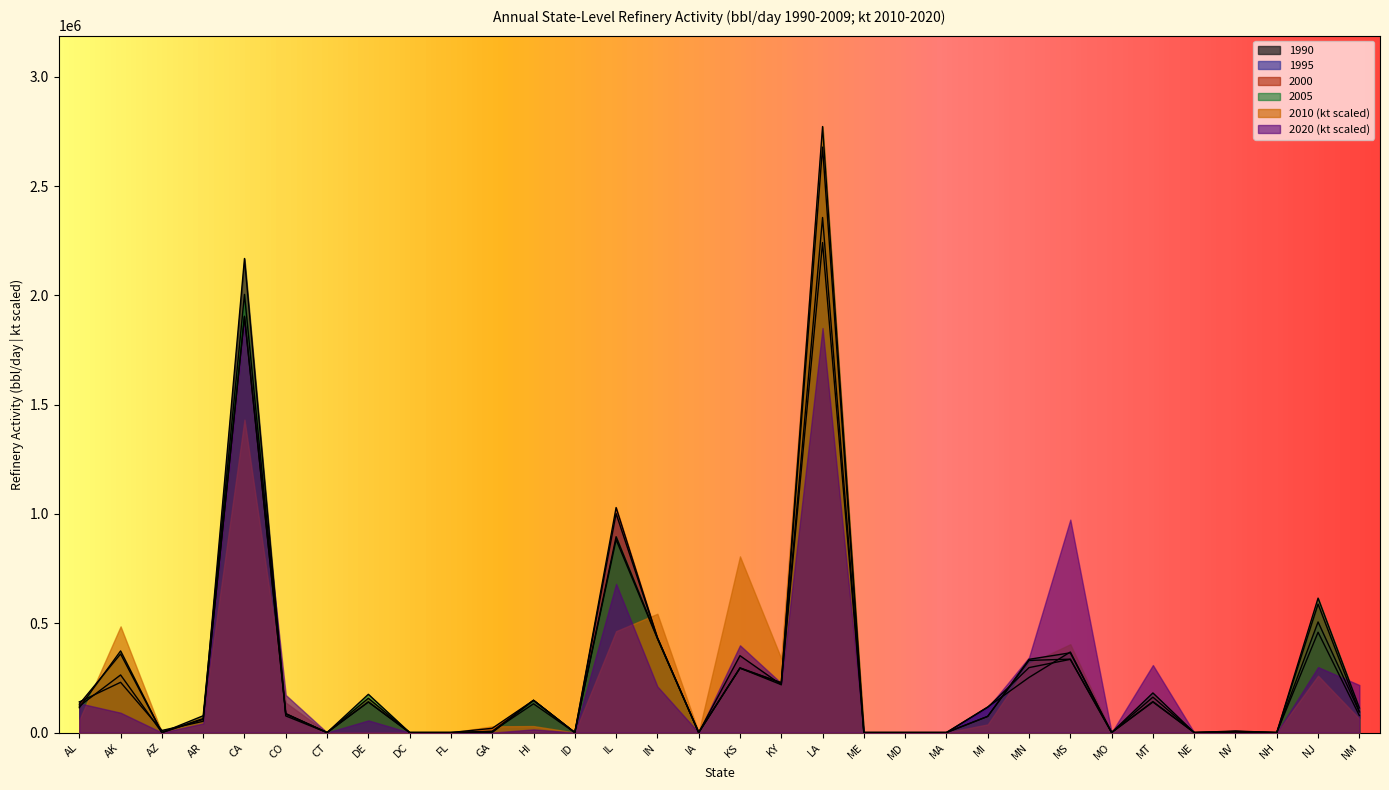

Which series has the largest total across all categories?

2005